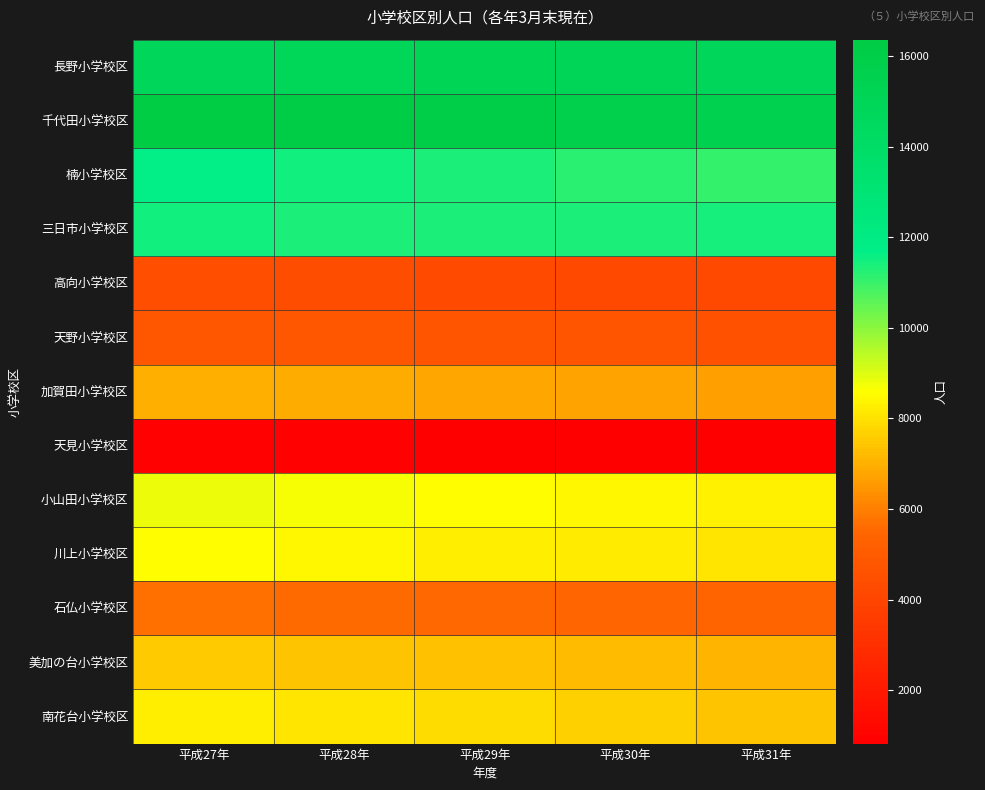

Reading left to right, list all the values displayed in this chart.

長野小学校区: 平成27年=14881	平成28年=14939	平成29年=15037	平成30年=15002	平成31年=14847
千代田小学校区: 平成27年=16364	平成28年=16127	平成29年=15943	平成30年=15773	平成31年=15603
楠小学校区: 平成27年=11673	平成28年=11484	平成29年=11348	平成30年=11143	平成31年=11024
三日市小学校区: 平成27年=11450	平成28年=11374	平成29年=11334	平成30年=11345	平成31年=11445
高向小学校区: 平成27年=4436	平成28年=4369	平成29年=4275	平成30年=4183	平成31年=4114
天野小学校区: 平成27年=4850	平成28年=4774	平成29年=4714	平成30年=4677	平成31年=4579
加賀田小学校区: 平成27年=7002	平成28年=6898	平成29年=6813	平成30年=6716	平成31年=6652
天見小学校区: 平成27年=912	平成28年=889	平成29年=866	平成30年=846	平成31年=818
小山田小学校区: 平成27年=8830	平成28年=8683	平成29年=8585	平成30年=8457	平成31年=8289
川上小学校区: 平成27年=8543	平成28年=8413	平成29年=8271	平成30年=8186	平成31年=8052
石仏小学校区: 平成27年=5688	平成28年=5598	平成29年=5544	平成30年=5484	平成31年=5428
美加の台小学校区: 平成27年=7530	平成28年=7416	平成29年=7331	平成30年=7237	平成31年=7115
南花台小学校区: 平成27年=8276	平成28年=8075	平成29年=7902	平成30年=7664	平成31年=7411